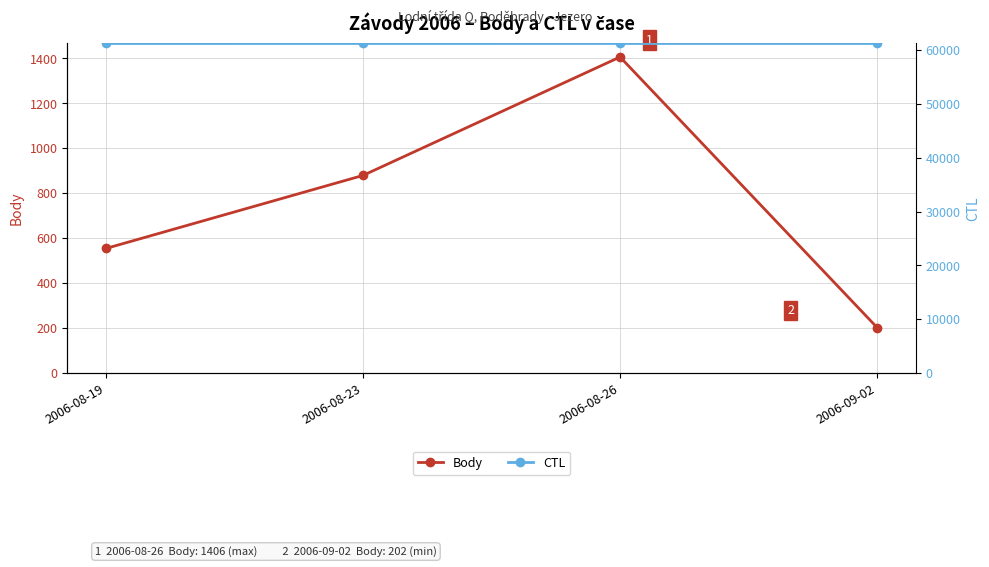

Reading right to left, list all the values displayed in this chart.

Body: 2006-09-02=202	2006-08-26=1406	2006-08-23=879	2006-08-19=554
CTL: 2006-09-02=61219	2006-08-26=61217	2006-08-23=61216	2006-08-19=61214